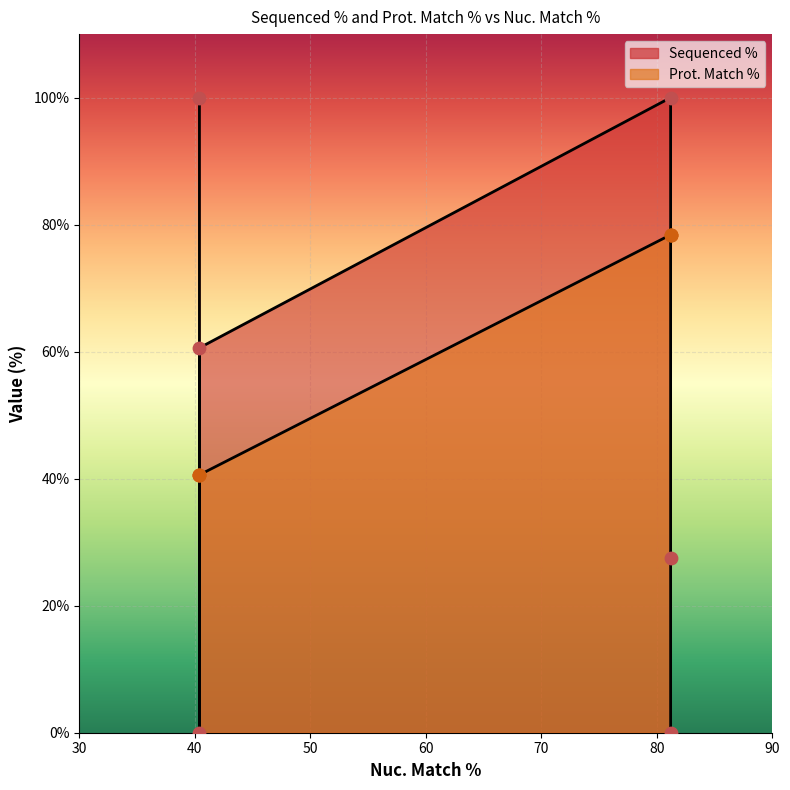

Which series contains the highest Y value?

Sequenced % pts